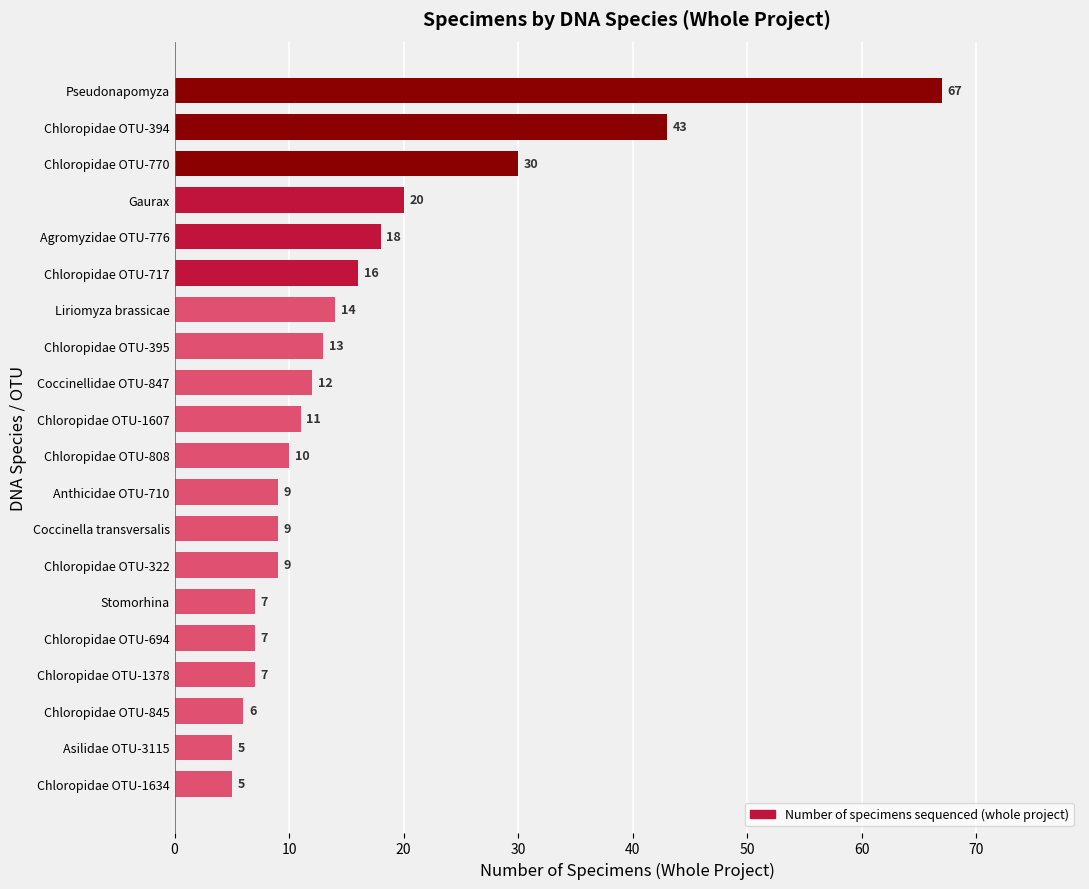

What is the smallest value displayed?

5